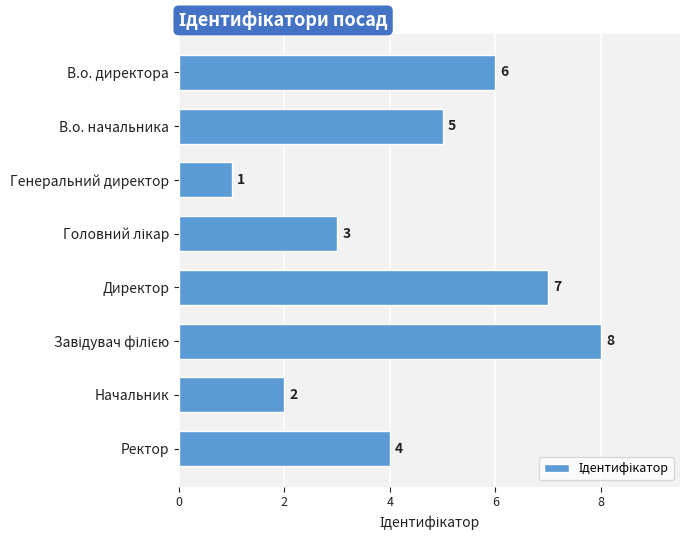

Count the number of categories in the chart.

8